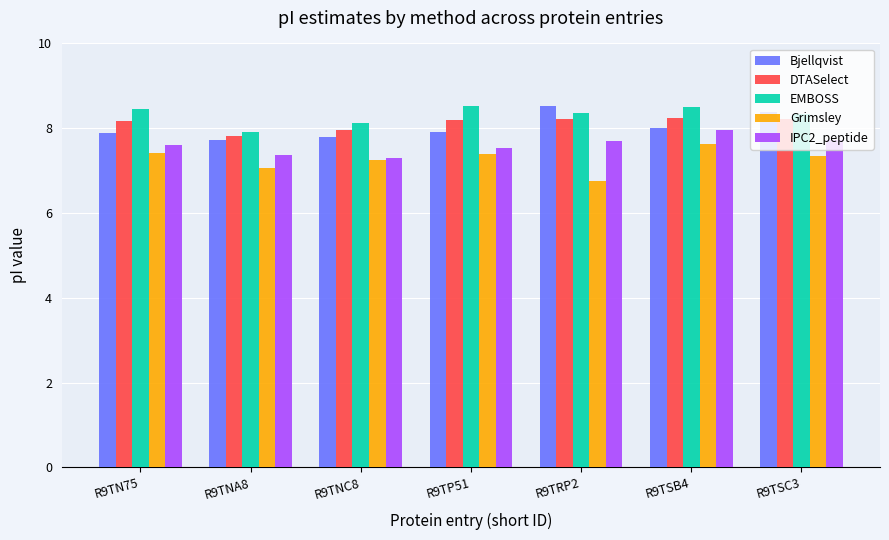

Which series has the largest total across all categories?

EMBOSS